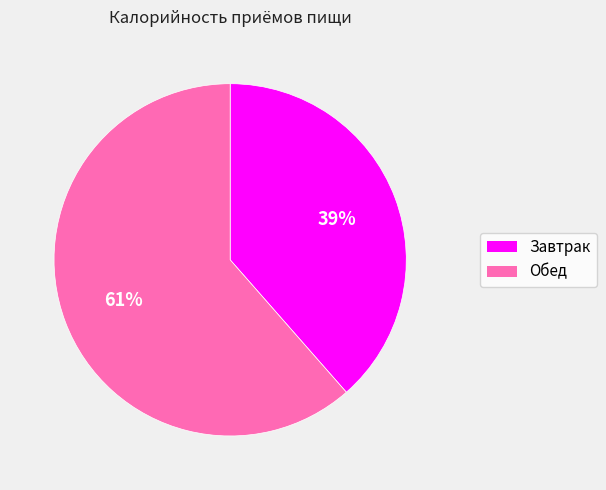

To the nearest percent, what is the combined percentage of Обед and Завтрак?

100%